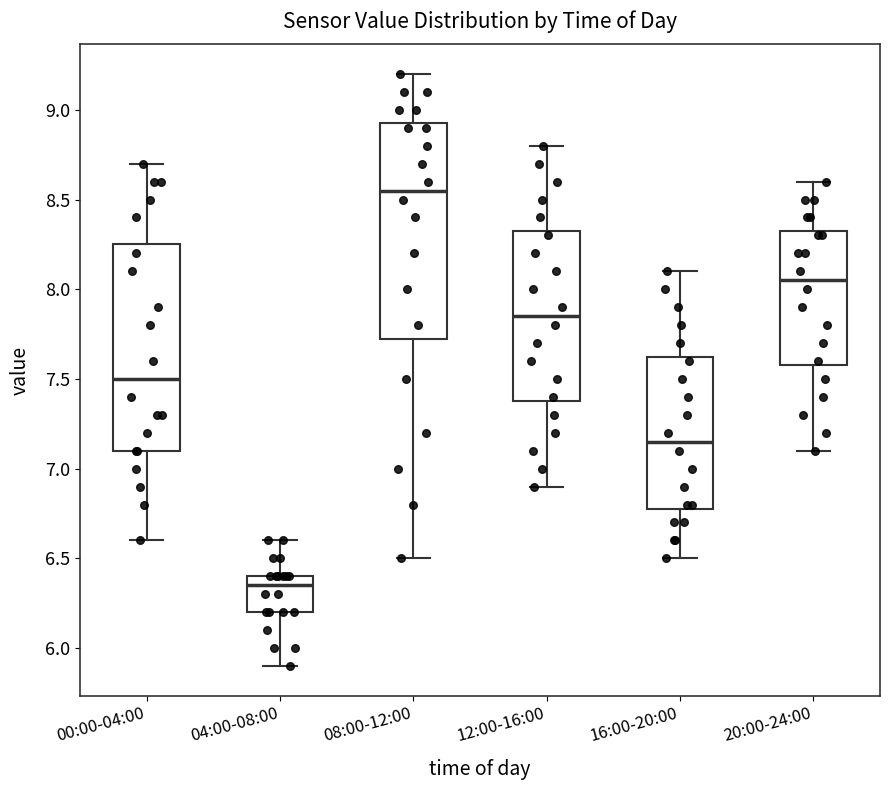

Reading left to right, read every box against the y-axis: the position of its median line, the range the box covers, and the ends of its whiskers. The values are not printed on the chart, so give them approximately, as read against the axis.

00:00-04:00: median 7.50, box 7.10 to 8.25, whiskers 6.60 to 8.70
04:00-08:00: median 6.35, box 6.20 to 6.40, whiskers 5.90 to 6.60
08:00-12:00: median 8.55, box 7.75 to 8.95, whiskers 6.50 to 9.20
12:00-16:00: median 7.85, box 7.40 to 8.35, whiskers 6.90 to 8.80
16:00-20:00: median 7.15, box 6.80 to 7.65, whiskers 6.50 to 8.10
20:00-24:00: median 8.05, box 7.60 to 8.35, whiskers 7.10 to 8.60